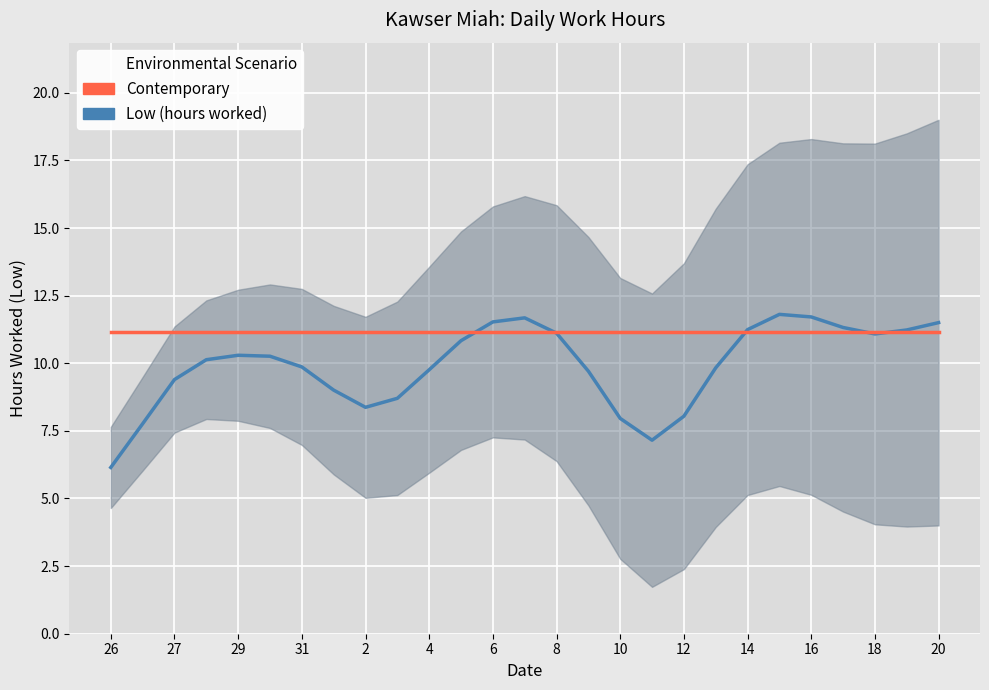

Rank the series at 26 from lowest to highest value.

Low (hours worked), Contemporary (mean)